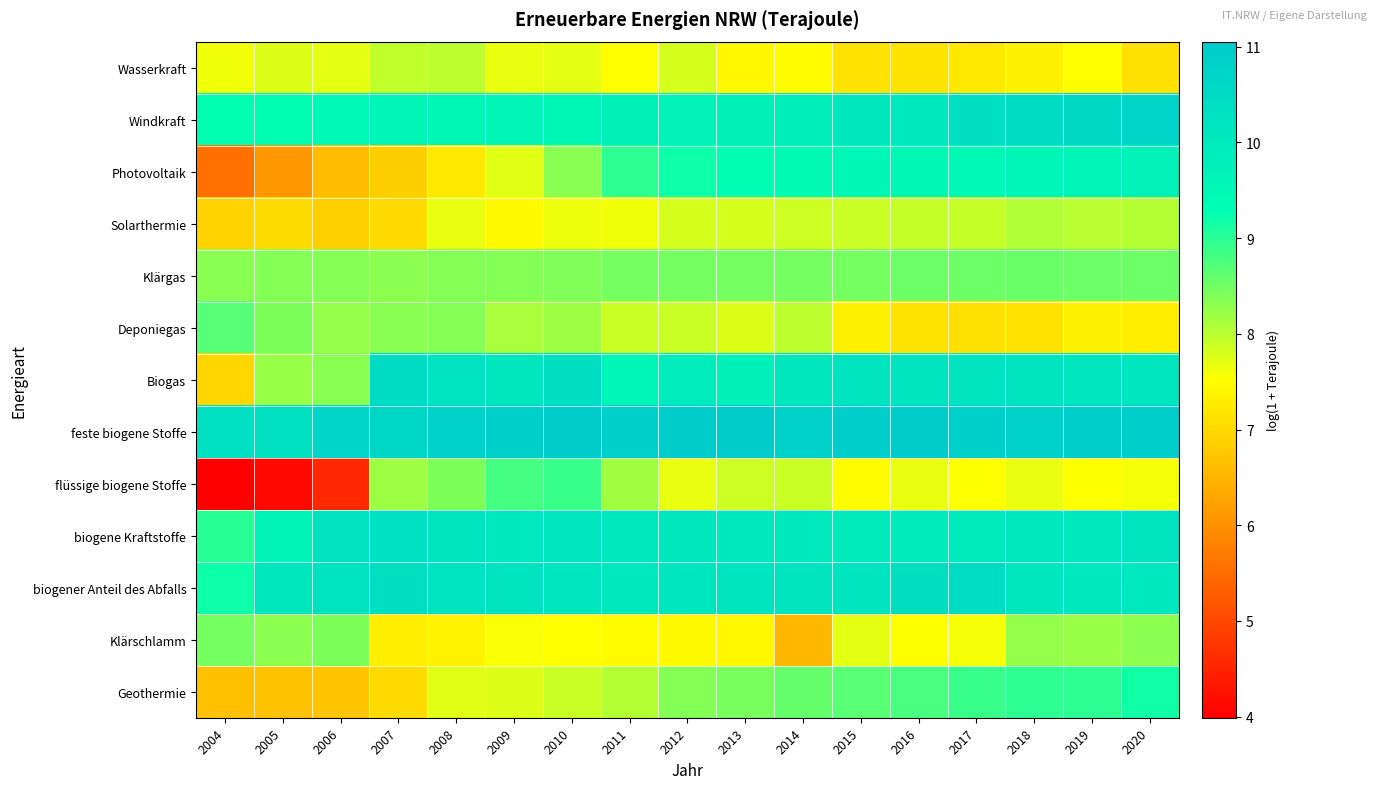

Which series has the largest total across all categories?

feste biogene Stoffe